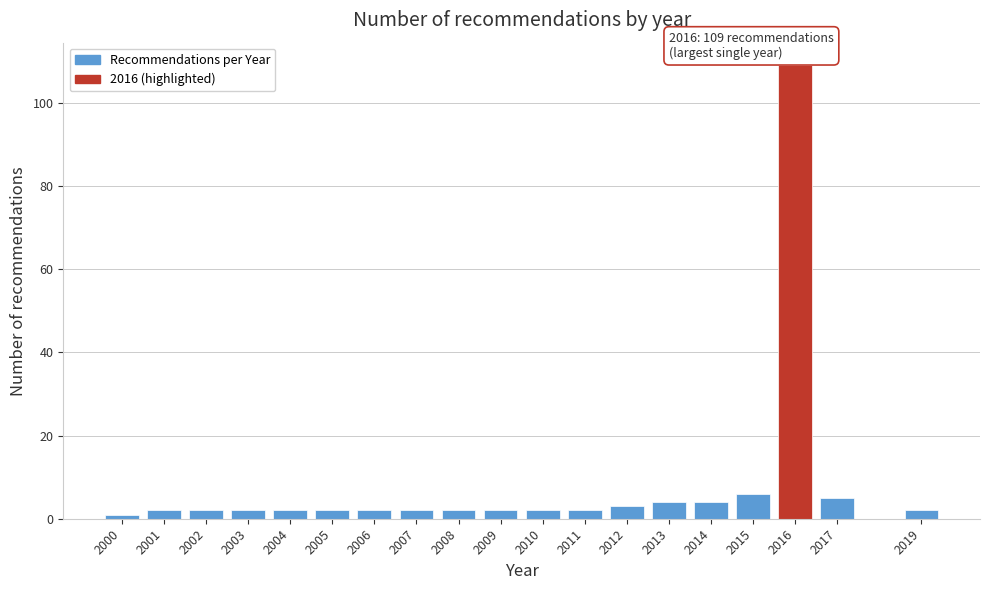

Reading left to right, transcribe all the data shown in this chart.

1	2	2	2	2	2	2	2	2	2	2	2	3	4	4	6	109	5	2